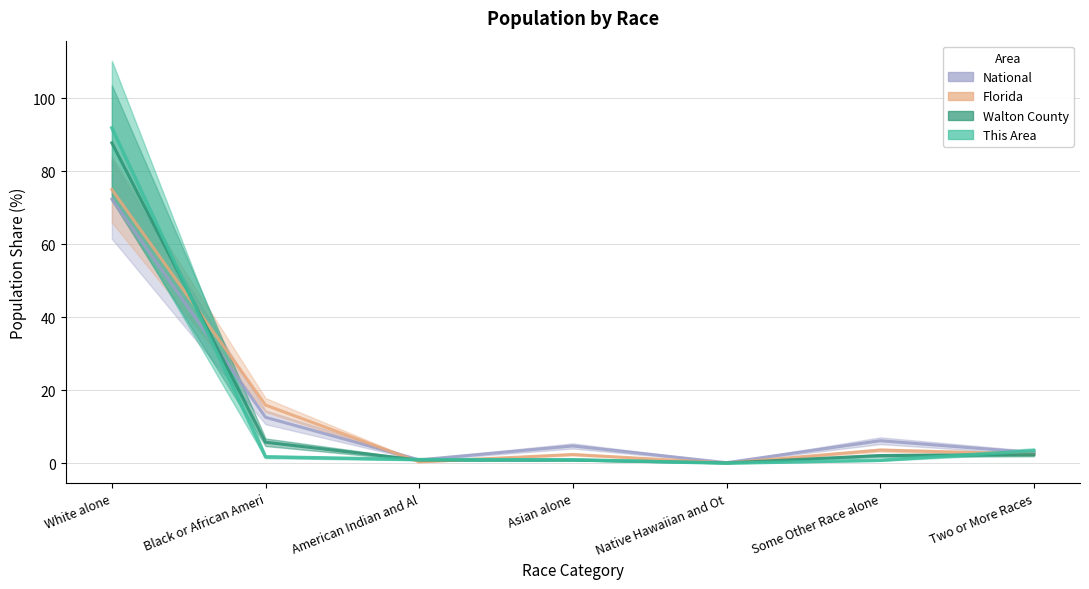

How many values in the Walton County series are below 2?

3